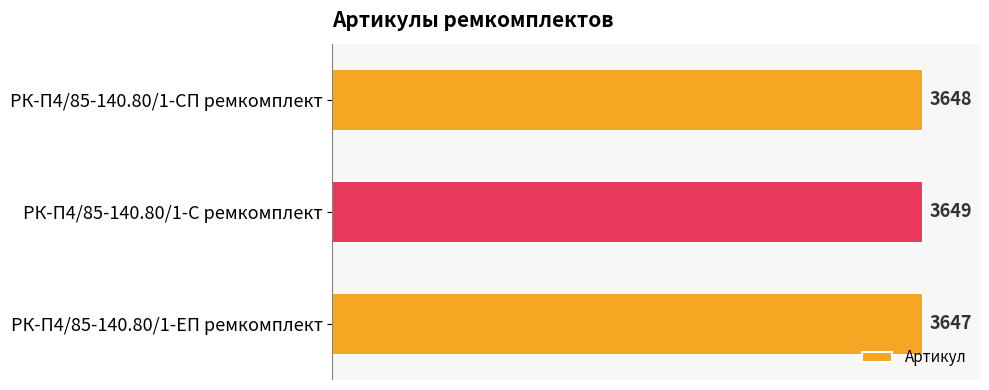

How many series are shown in this chart?

1